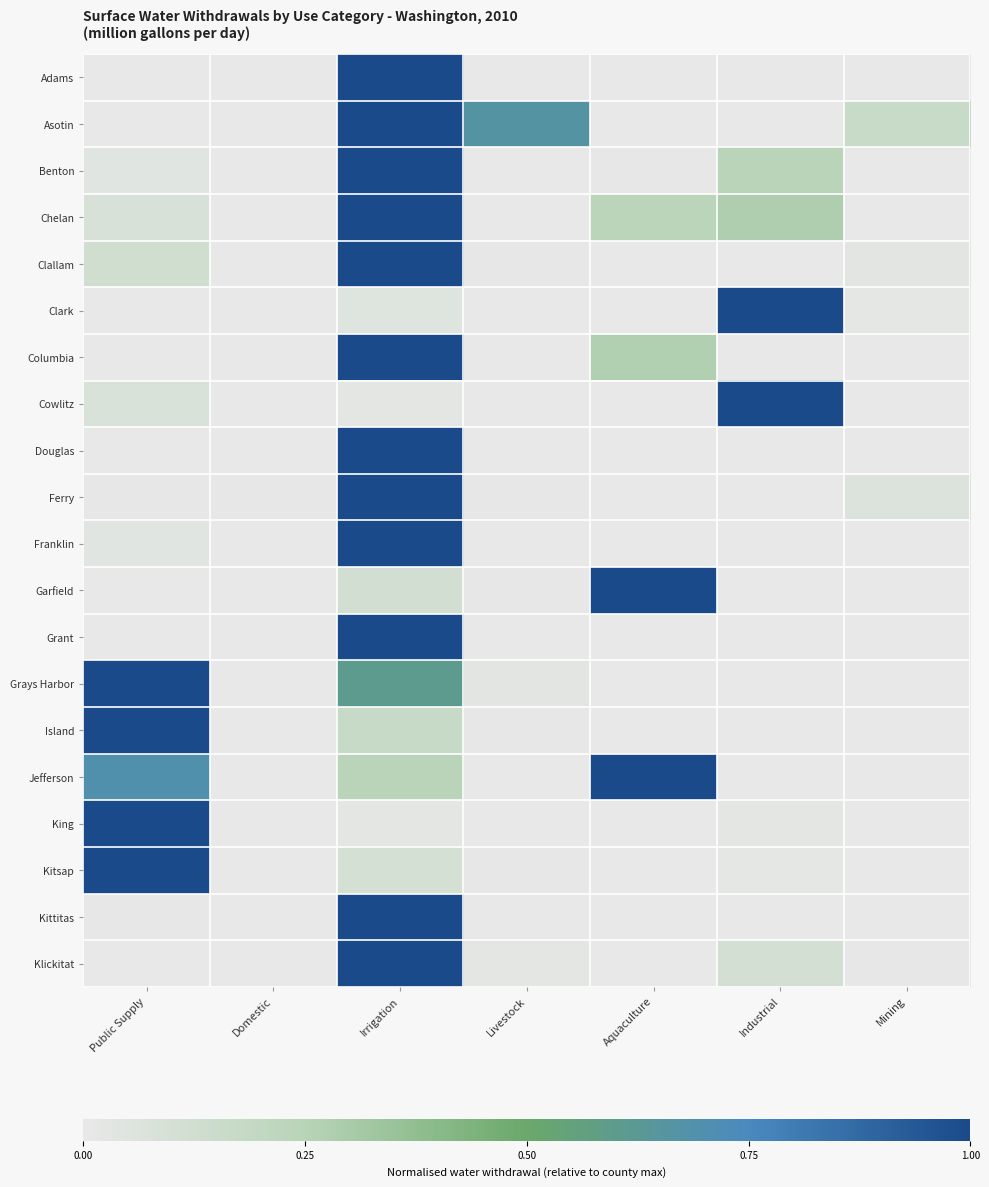

Rank the series by their maximum value, from lowest to highest.

Adams, Asotin, Benton, Chelan, Clallam, Clark, Columbia, Cowlitz, Douglas, Ferry, Franklin, Garfield, Grant, Grays Harbor, Island, Jefferson, King, Kitsap, Kittitas, Klickitat